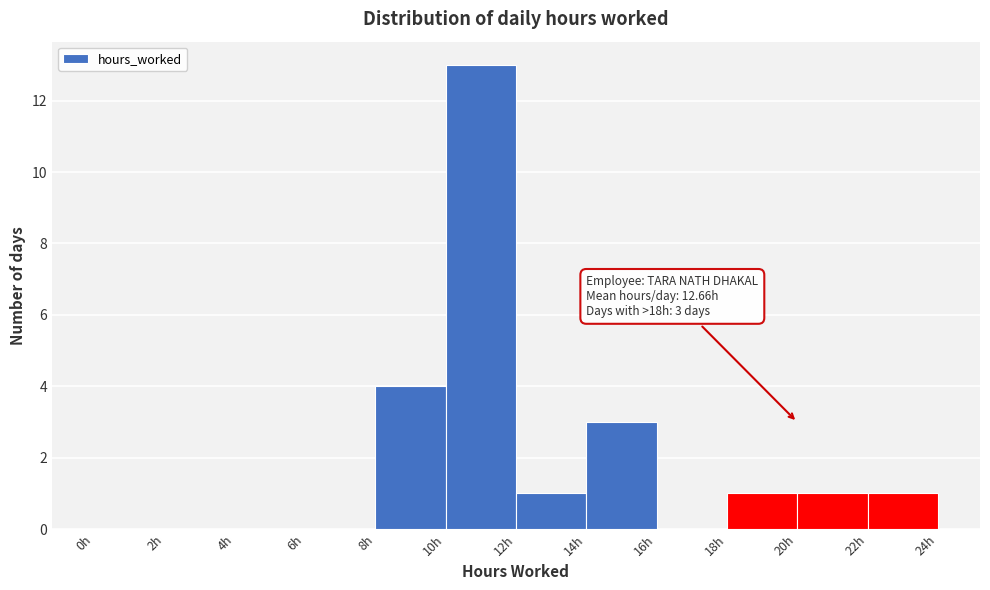

Which range on the x-axis has the tallest bar?

10 to 12